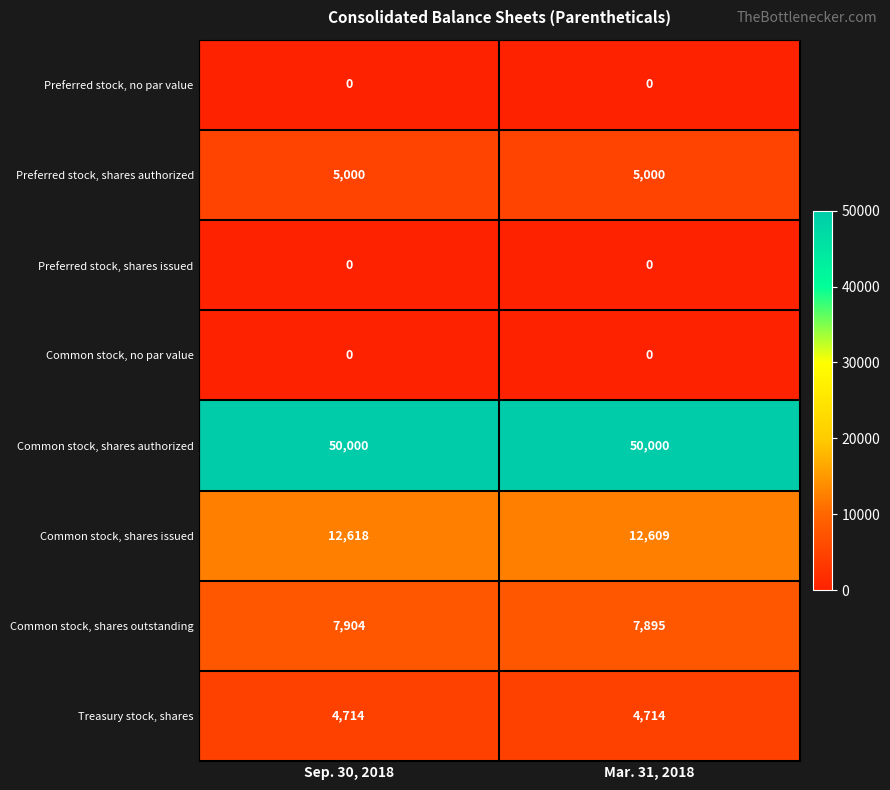

What is the spread (max minus min) of values at Mar. 31, 2018?

50000